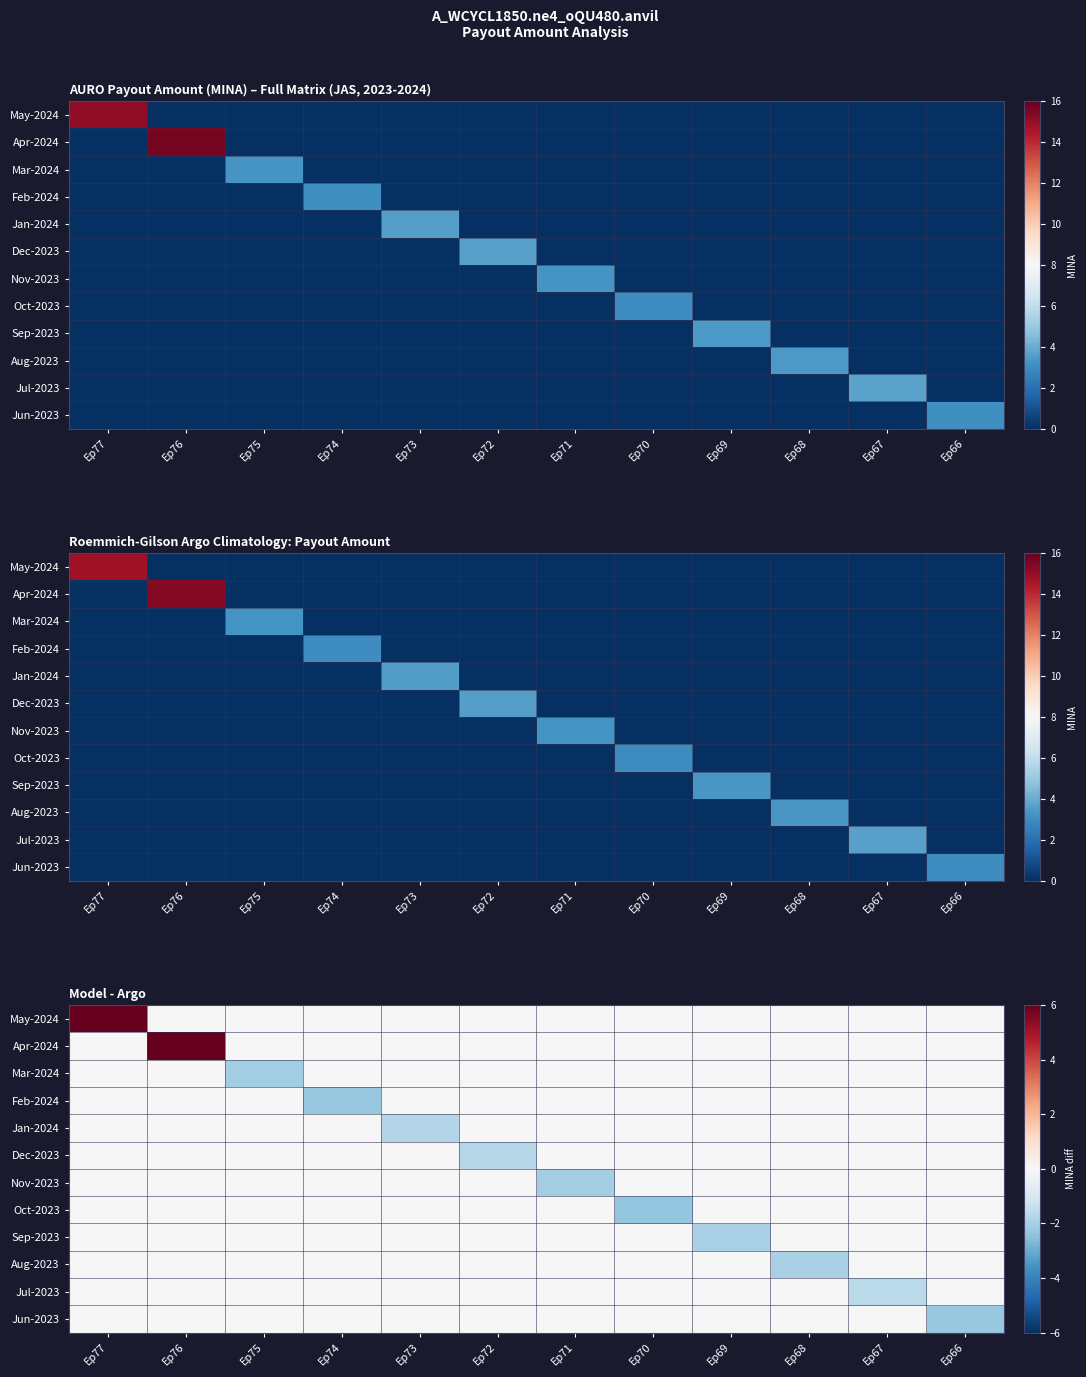

At which label is Dec-2023 closest to 0?

Ep77